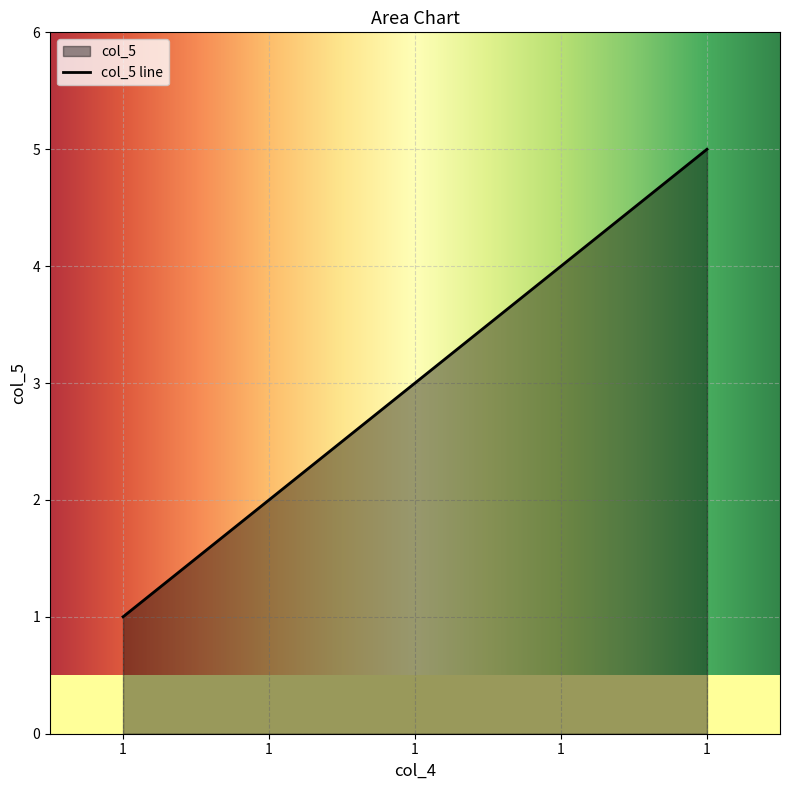

The value at 1 is 2. True or false?

False